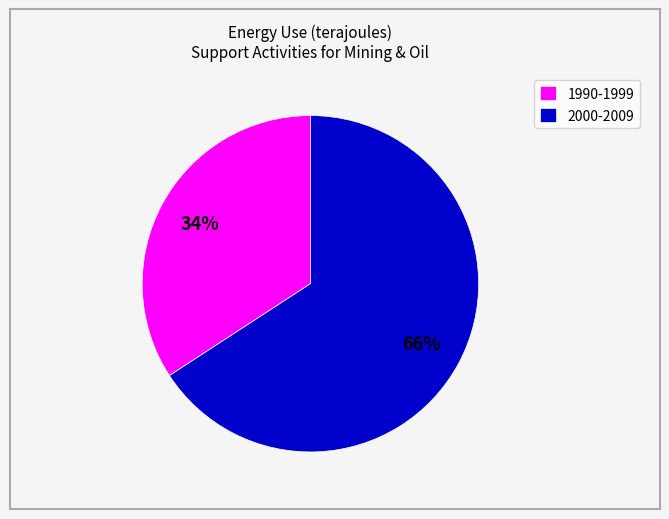

Is it true that 1990-1999 is 34% of the pie?

True